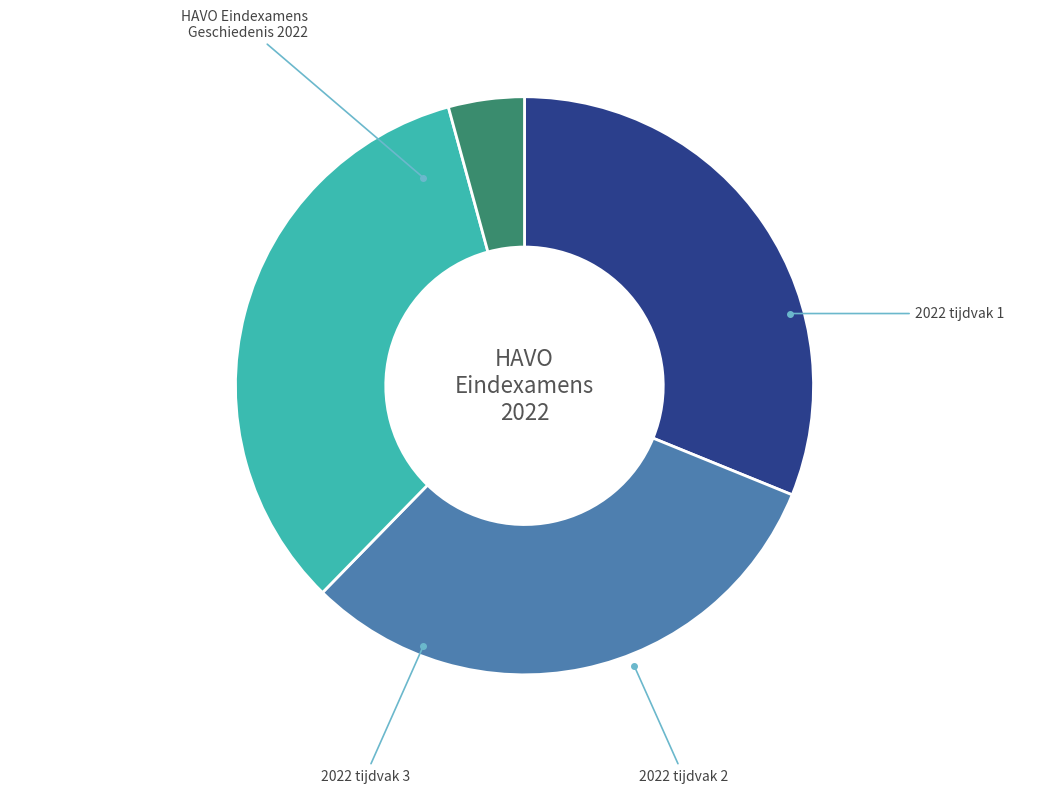

Rank the categories by value from highest to lowest.

2022 tijdvak 3, 2022 tijdvak 2, 2022 tijdvak 1, HAVO Eindexamens Geschiedenis 2022